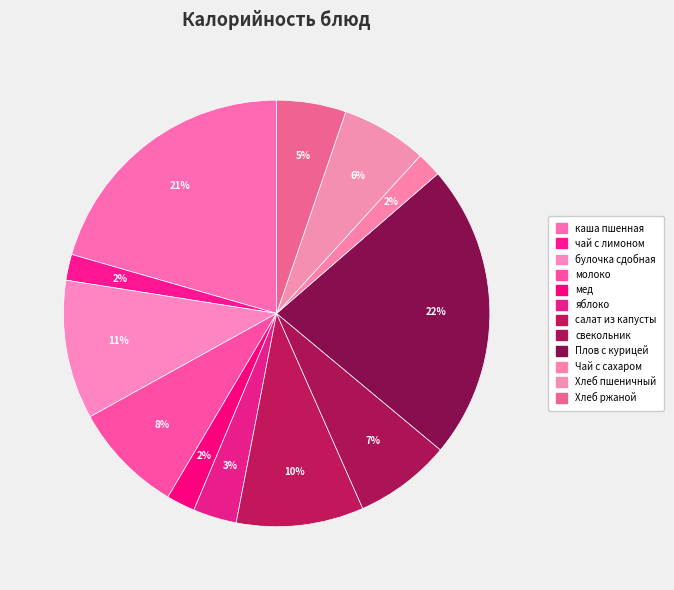

Is the sum of чай с лимоном and булочка сдобная greater than half?

No